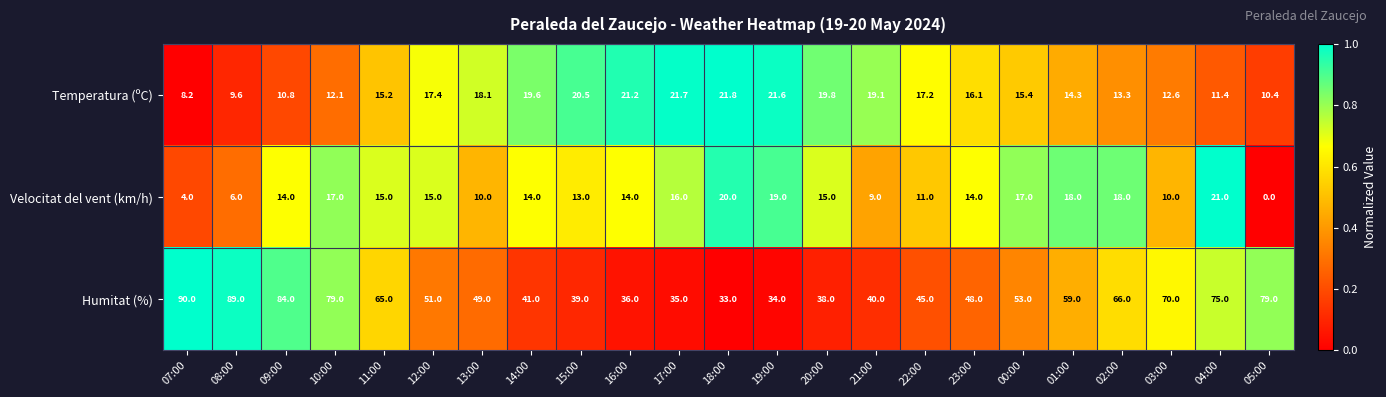

At which category is the sum across all series the highest?

09:00